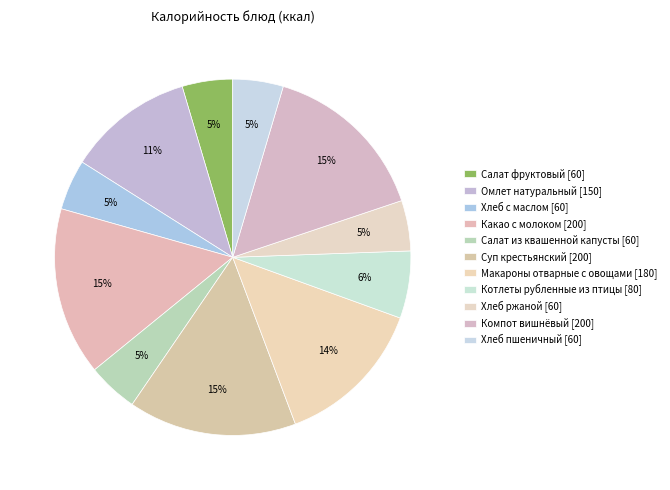

How many segments does this pie chart have?

11